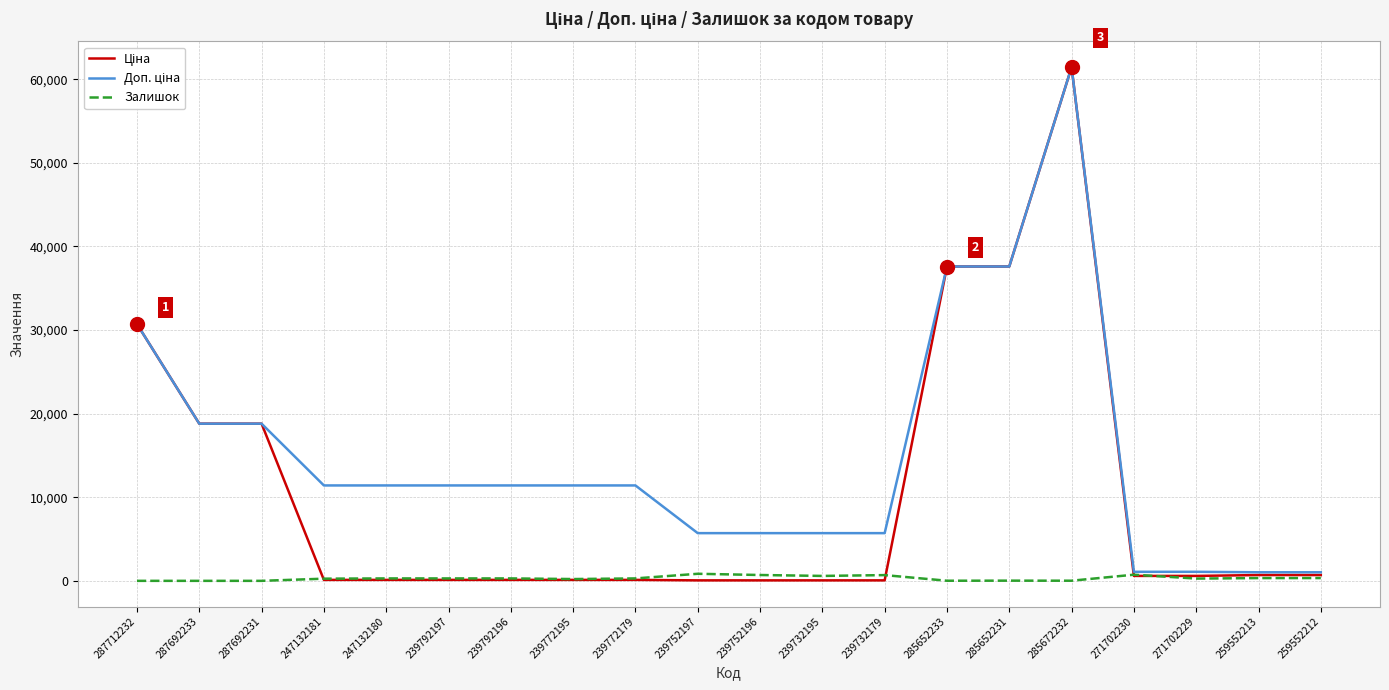

What is the maximum value shown in the chart?

61434.3